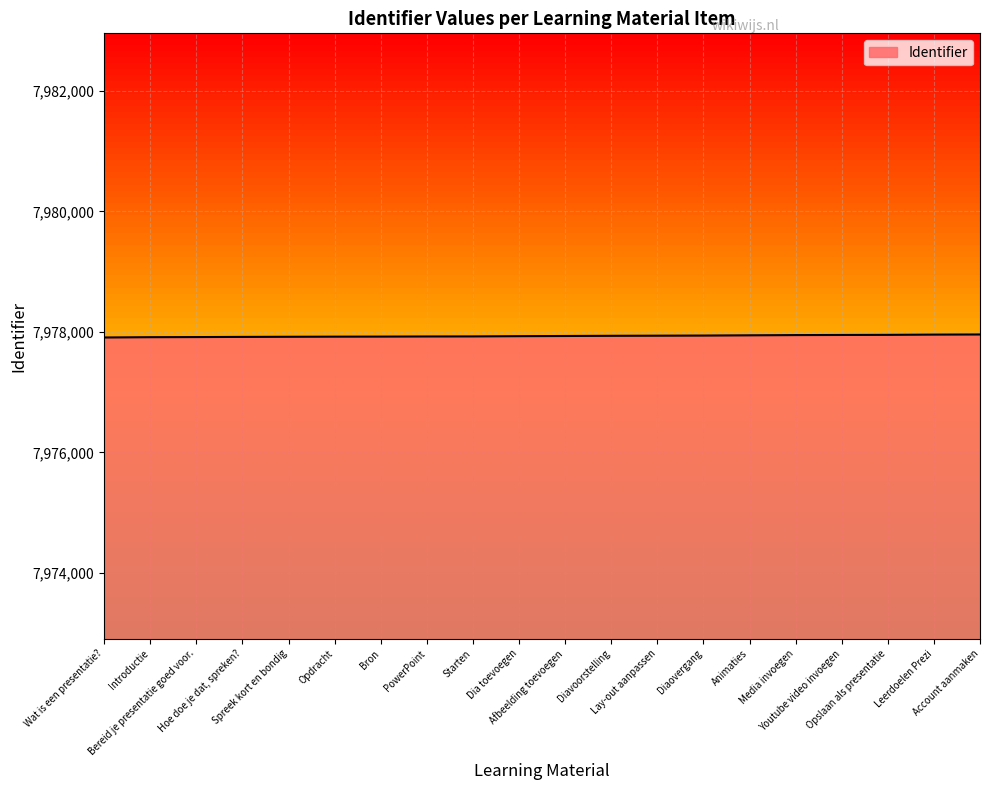

Does the chart have visible grid lines?

Yes